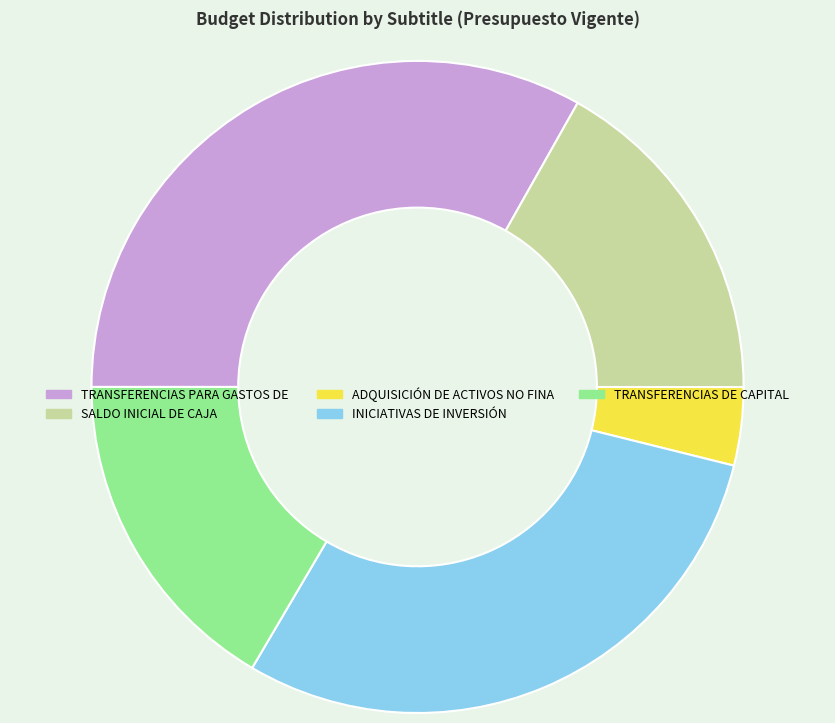

Does any single category account for the majority?

No